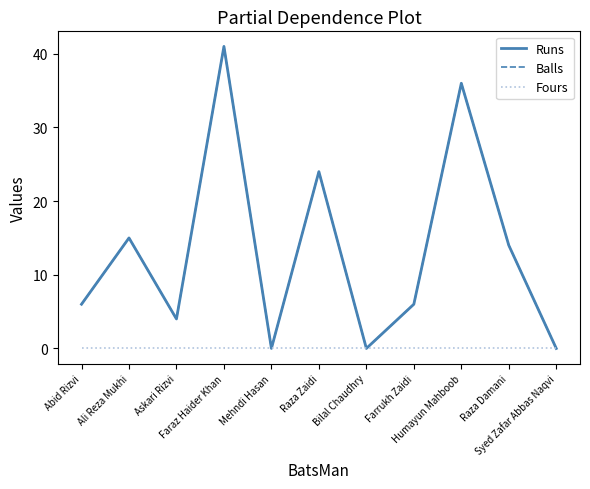

What is the total value across all series at Ali Reza Mukhi?

30